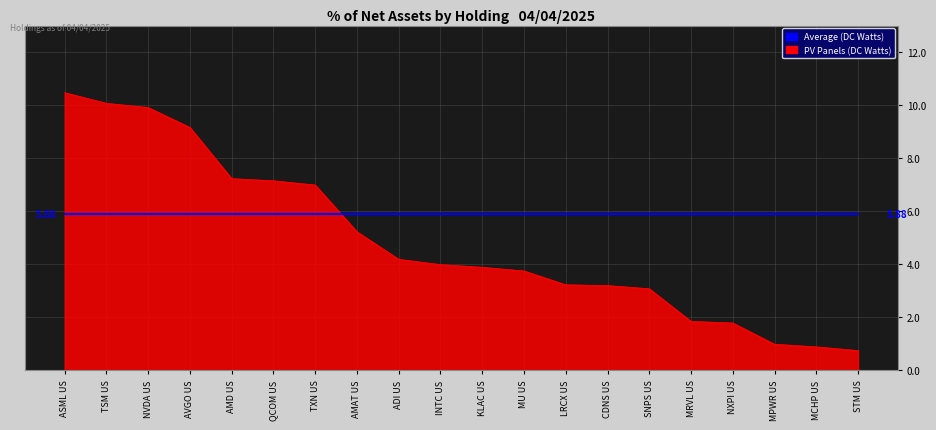

Rank the series by their average value, from lowest to highest.

PV Panels (DC Watts), Average (DC Watts)